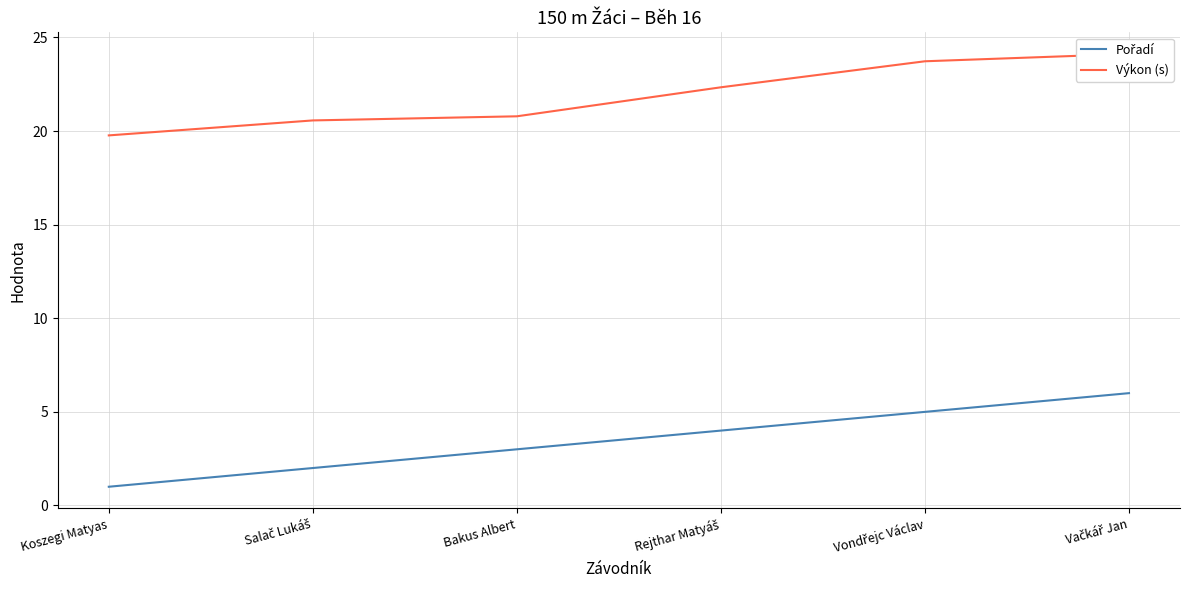

What is the spread (max minus min) of values at Vačkář Jan?

18.1